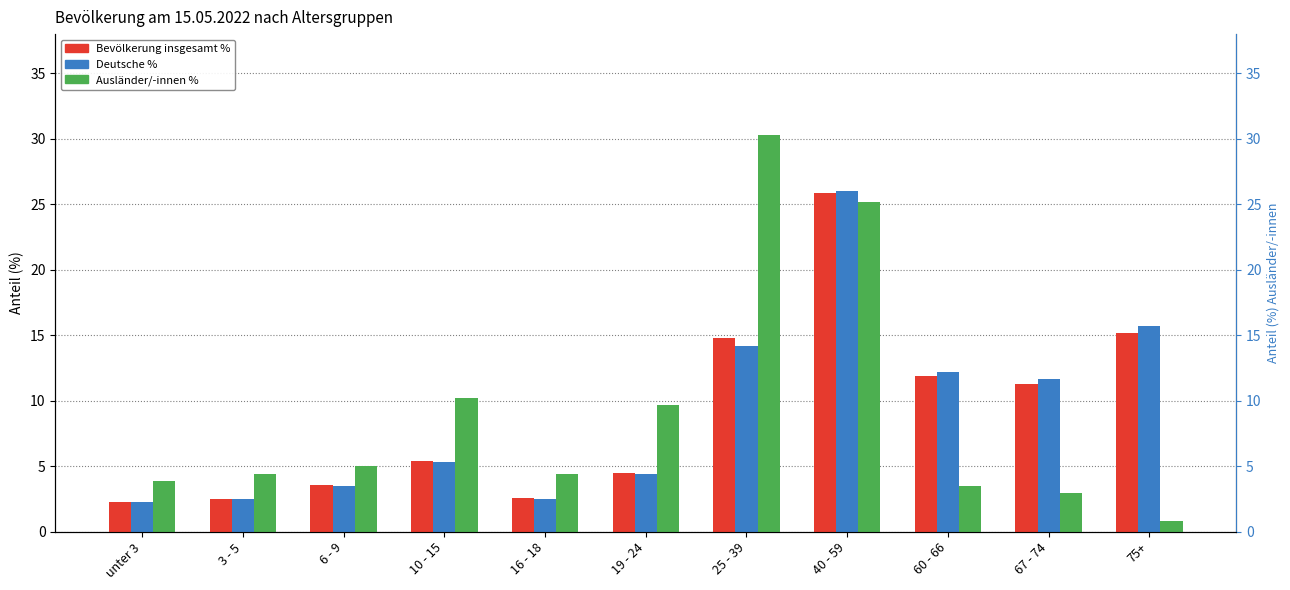

How many data points in Bevölkerung insgesamt % are less than 5?

5